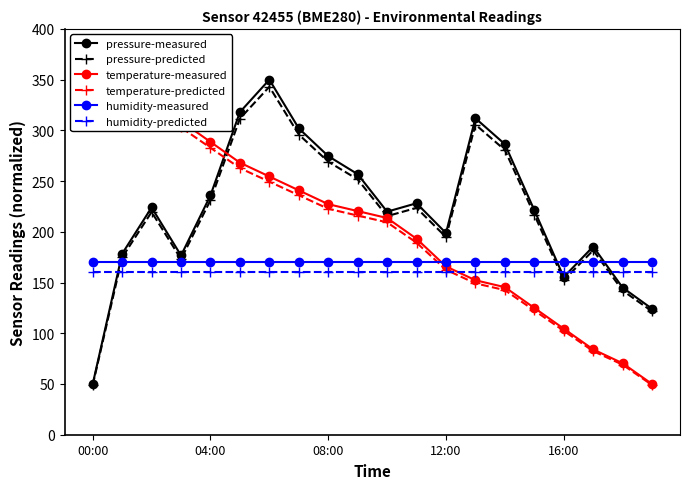

True or false: temperature-measured and temperature-predicted cross at least once.

False